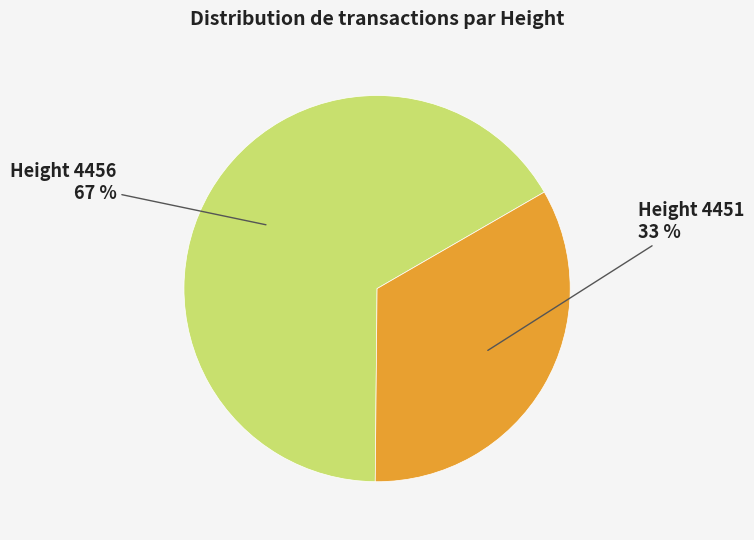

Between Height 4456 and Height 4451, which is larger?

Height 4456